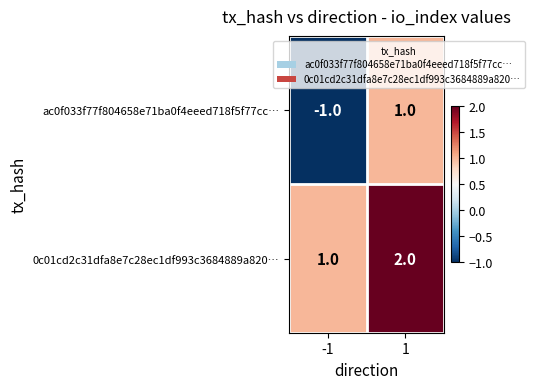

Reading left to right, list all the values displayed in this chart.

ac0f033f77f804658e71ba0f4eeed718f5f77cc…: -1	1
0c01cd2c31dfa8e7c28ec1df993c3684889a820…: 1	2